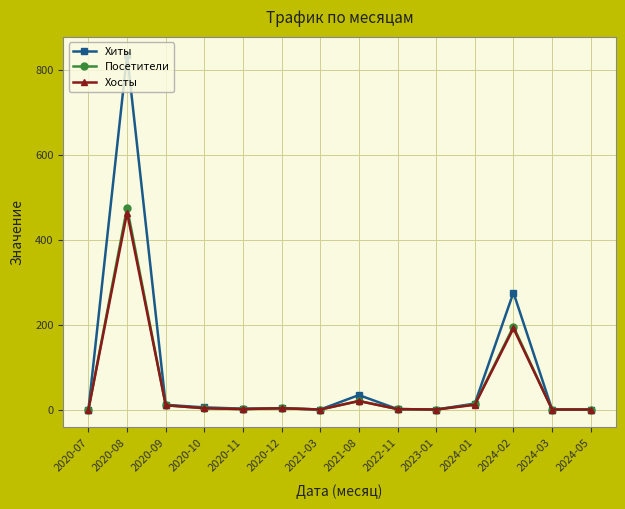

What is the label of the 5th point from the left?

2020-11